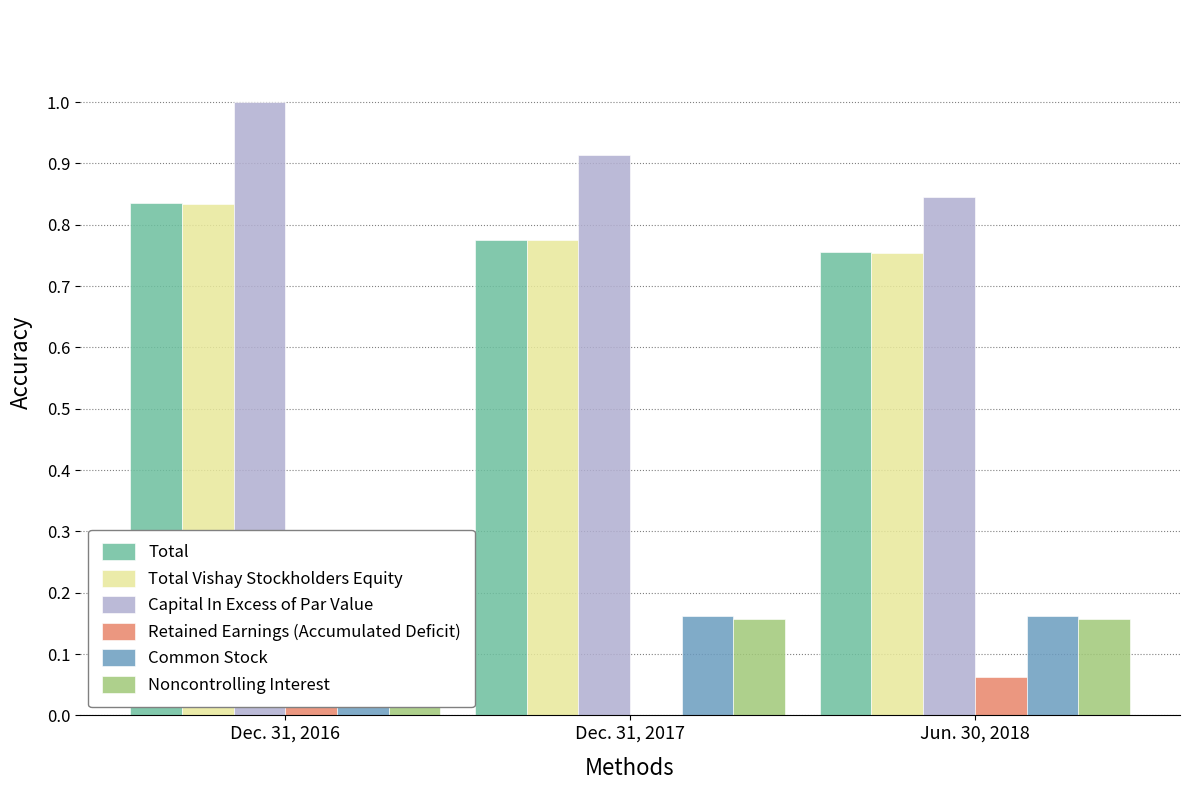

Which series has the largest total across all categories?

Capital In Excess of Par Value